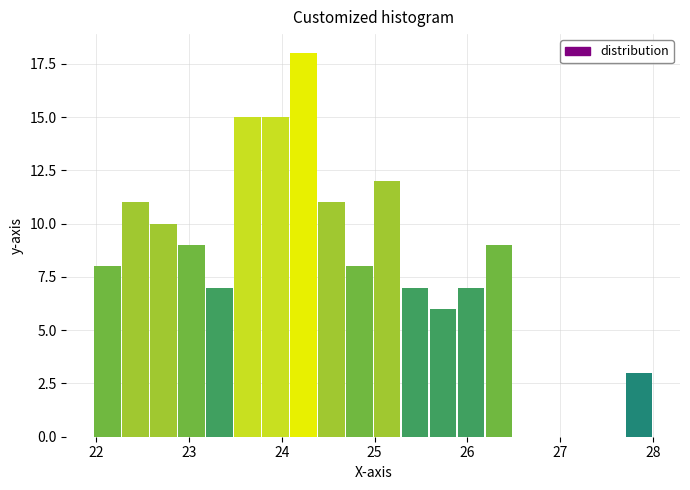

Around what value on the x-axis is the tallest bar? Give the approximate position of its centre, as read against the axis.

24.2